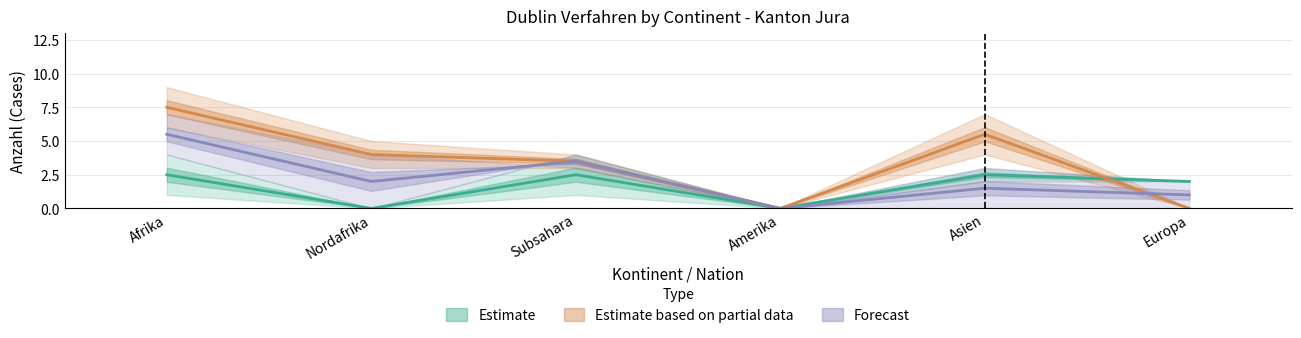

Reading left to right, list all the values displayed in this chart.

Estimate: 2.5	0.0	2.5	0.0	2.5	2.0
Estimate based on partial data: 7.5	4.0	3.5	0.0	5.5	0.0
Forecast: 5.5	2.0	3.5	0.0	1.5	1.0